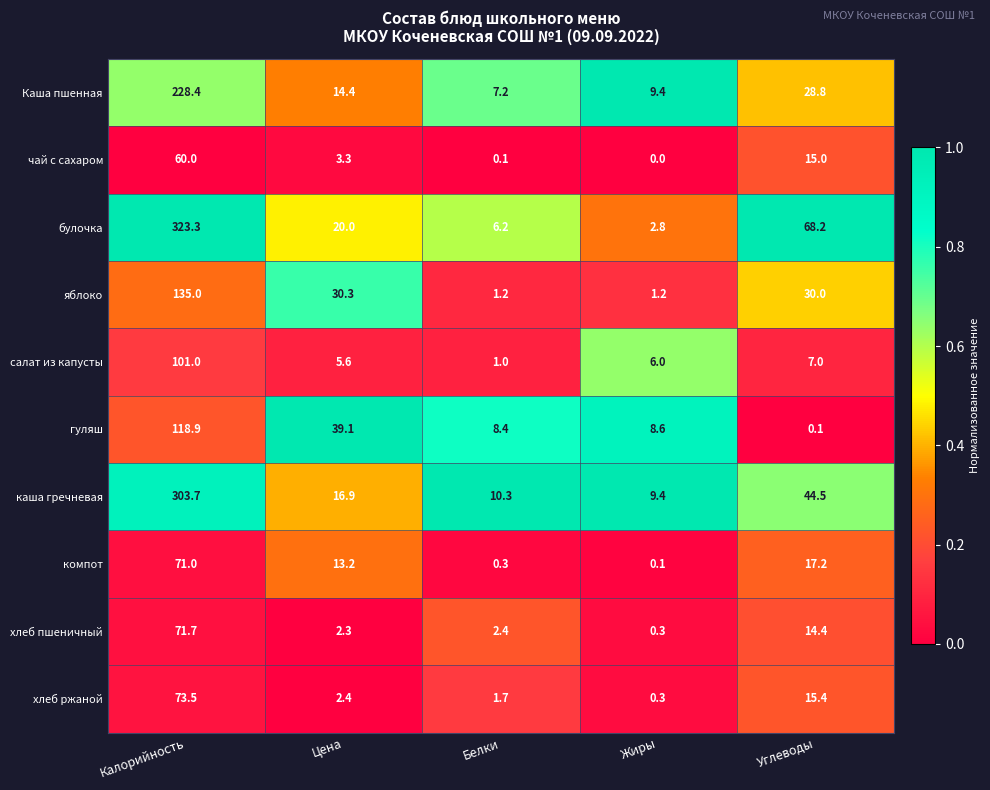

Where does the каша гречневая series first go above 16?

Калорийность